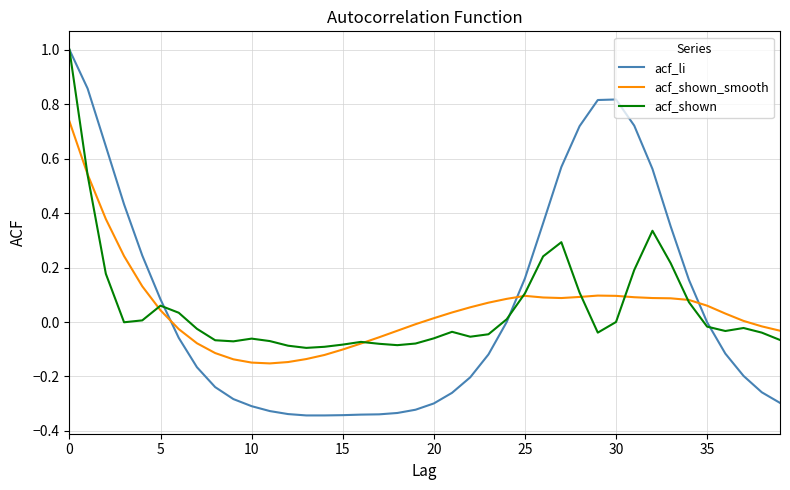

What is the highest value of the acf_li series?

1.0